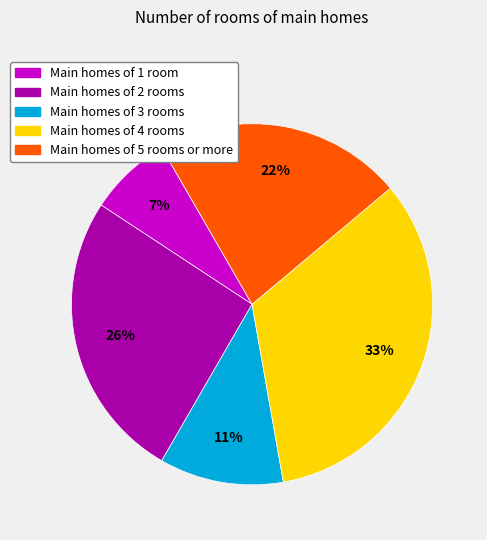

To the nearest percent, what is the difference between the largest and smallest slice percentages?

26%